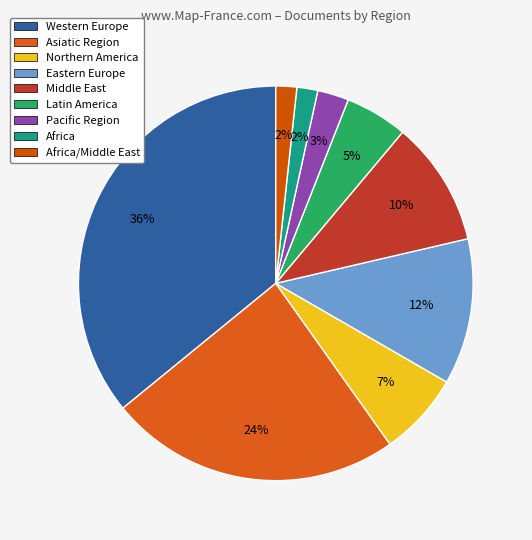

True or false: Latin America accounts for 1% of the total.

False